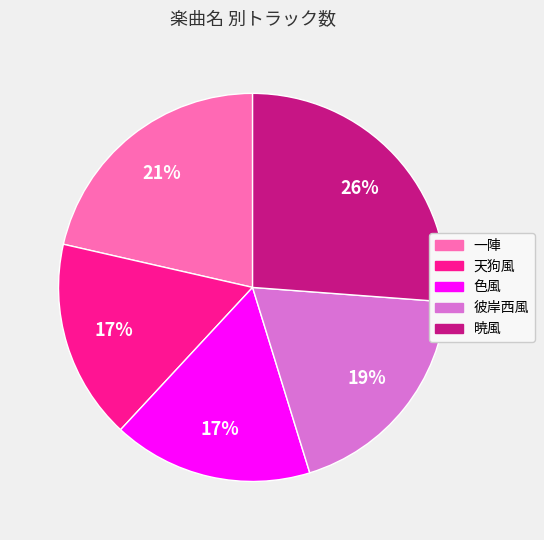

Is the sum of 暁風 and 色風 greater than half?

No